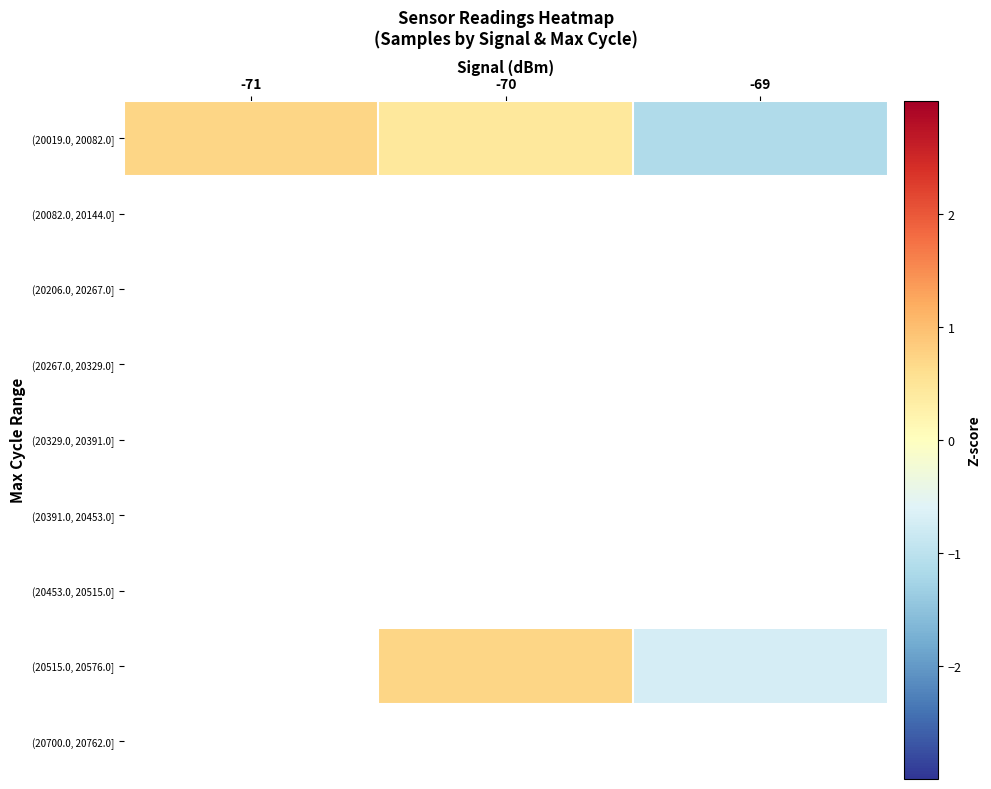

How many (20515.0, 20576.0] values are between 0 and 1?

1